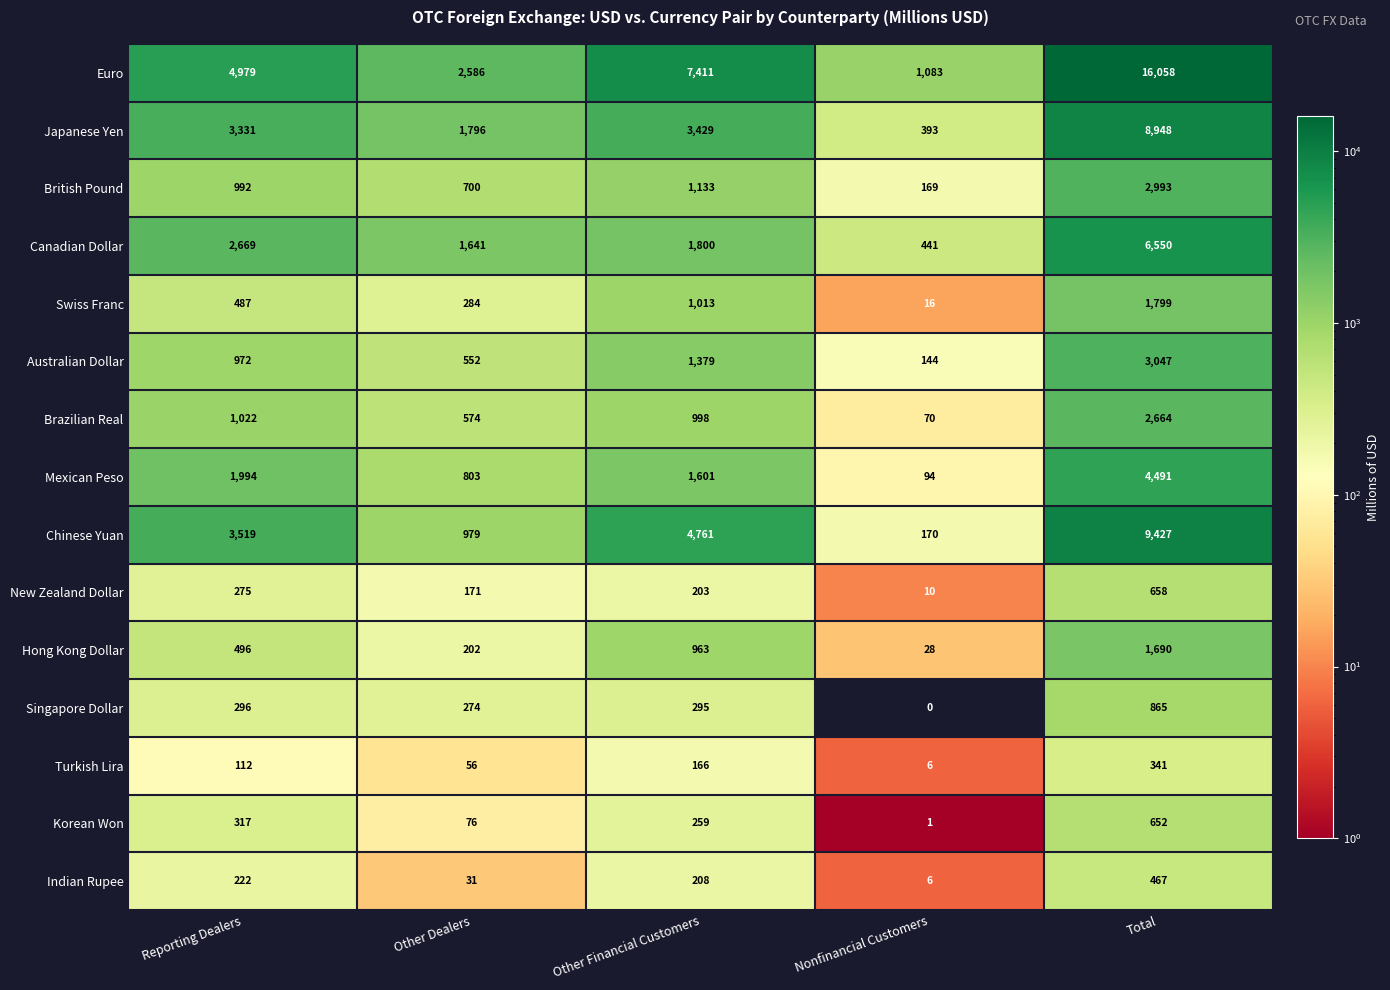

What is the spread (max minus min) of values at Other Financial Customers?

7245